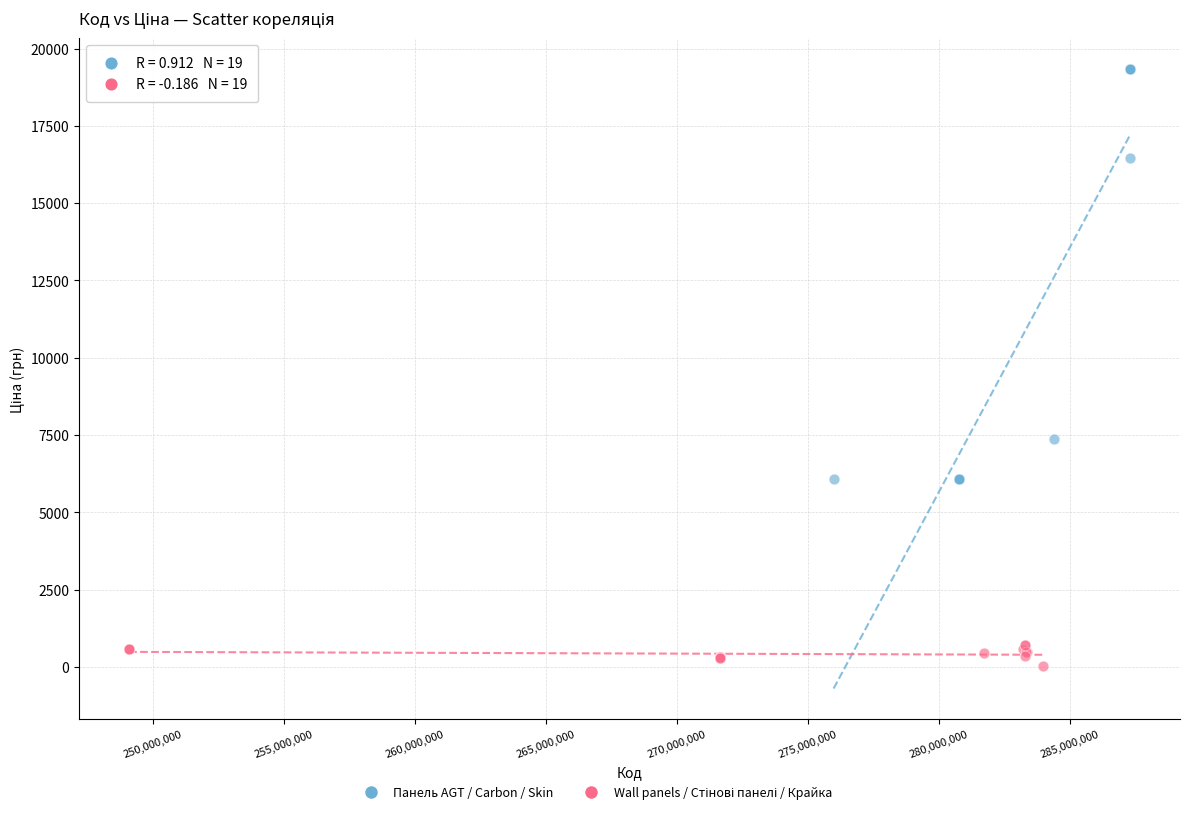

Which series contains the highest Y value?

Панель AGT / Carbon / Skin